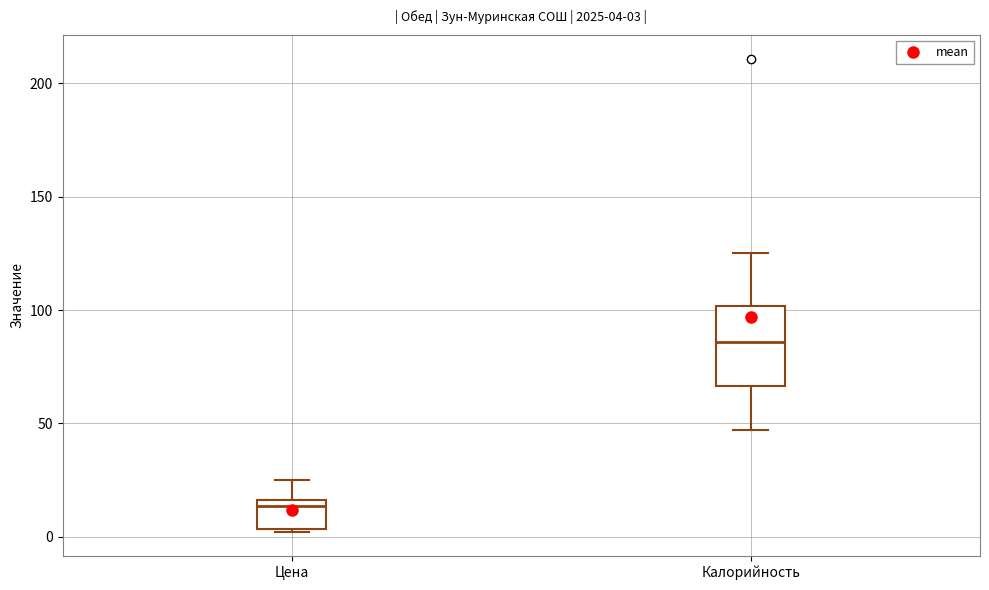

Which box is the tallest, from its lower edge to its upper edge?

Калорийность